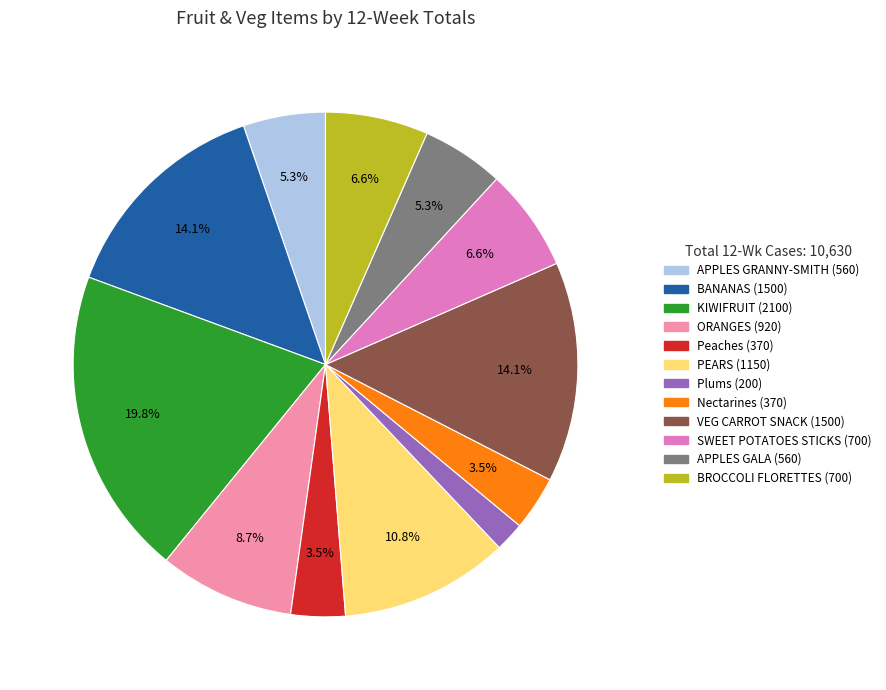

What percentage is NOT represented by APPLES GRANNY-SMITH?

94.7%